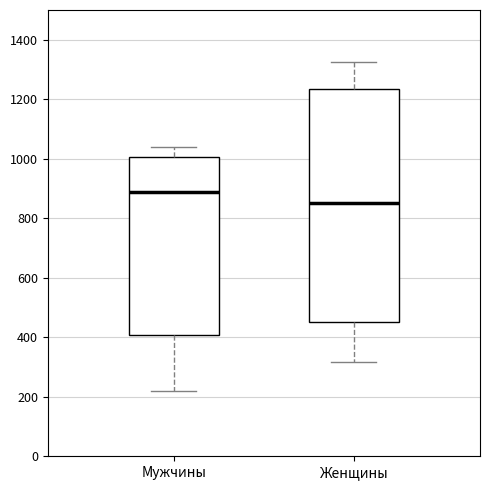

Which box has the lowest median line?

Женщины